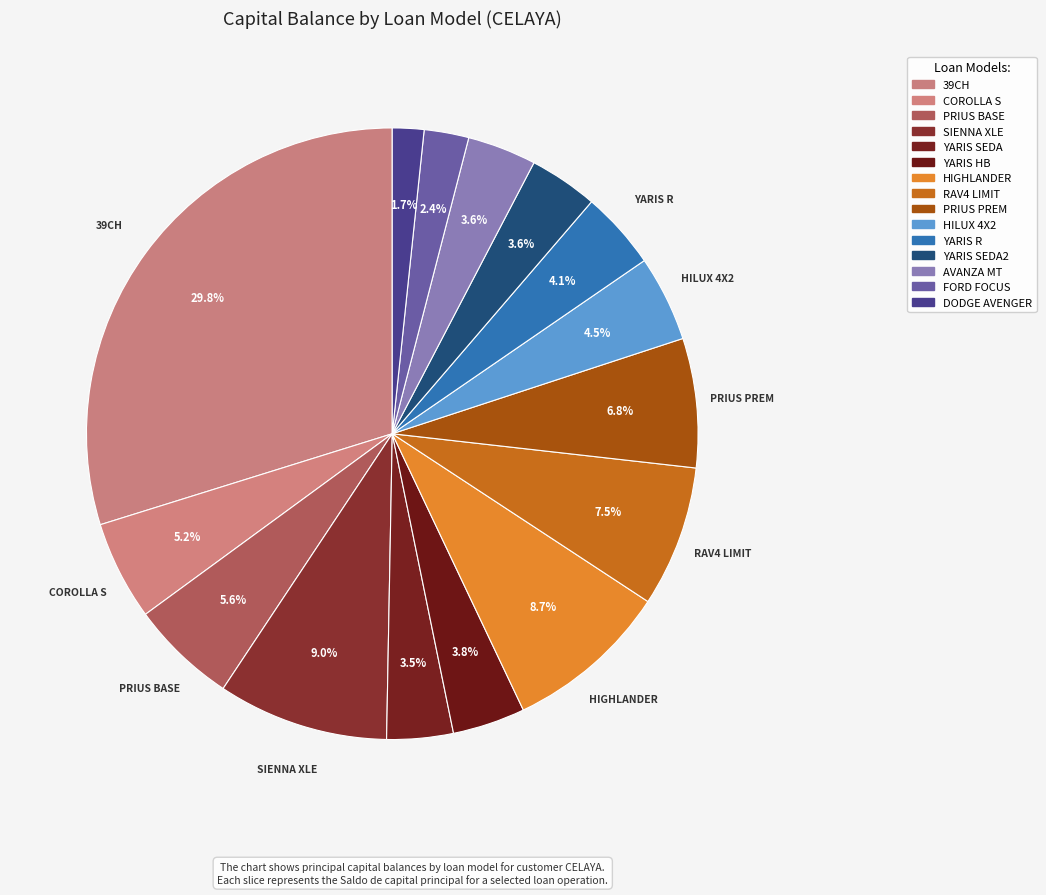

How many slices are in this pie chart?

15